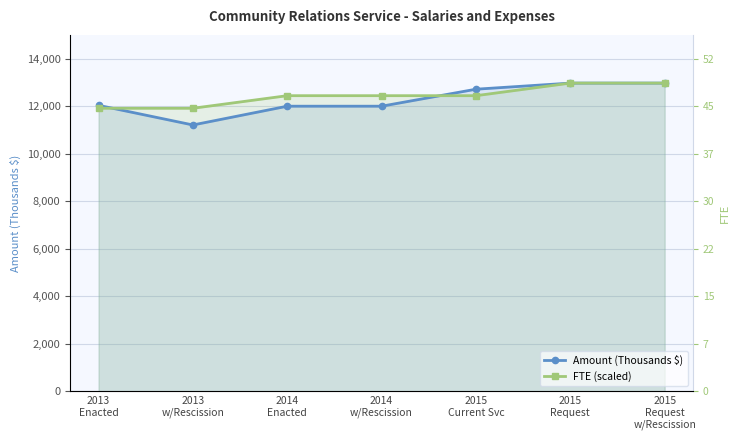

True or false: Amount (Thousands $) has a value of 12972.0 at 2015
Request
w/Rescission.

True